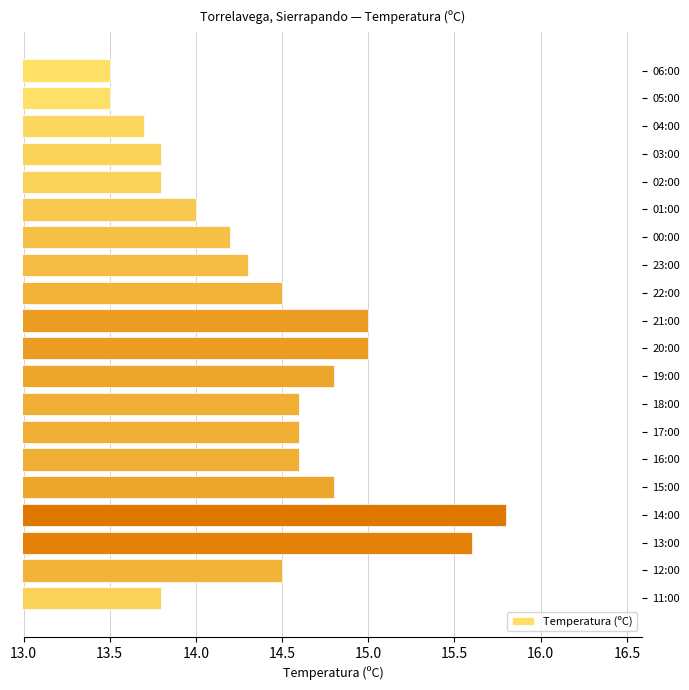

Count the number of categories in the chart.

20